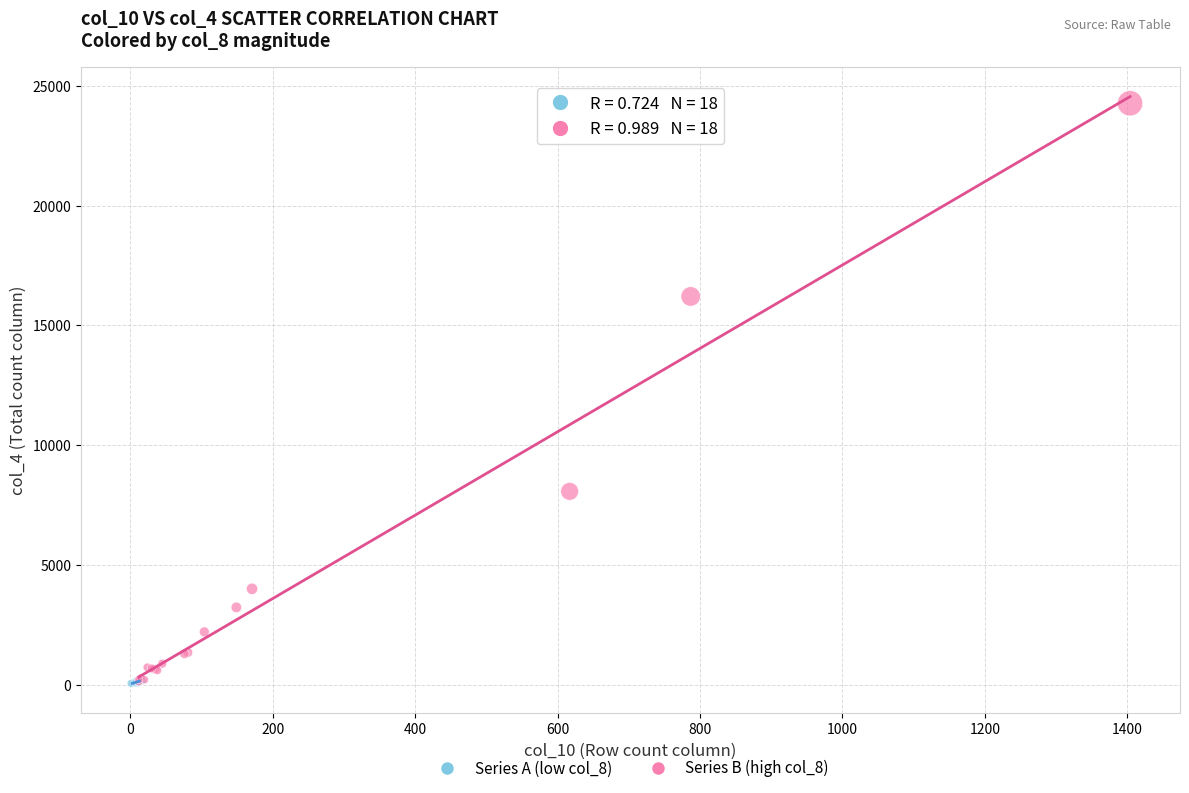

Which series has the widest spread of Y values?

Series B (high col_8)